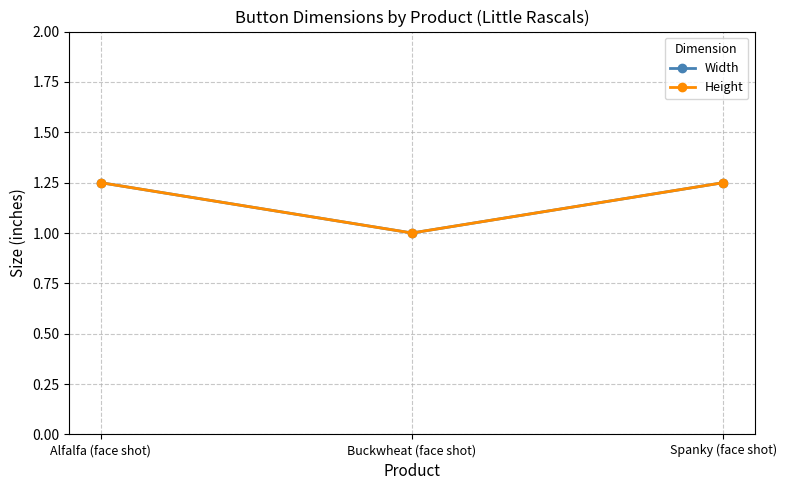

How many lines are shown in the chart?

2